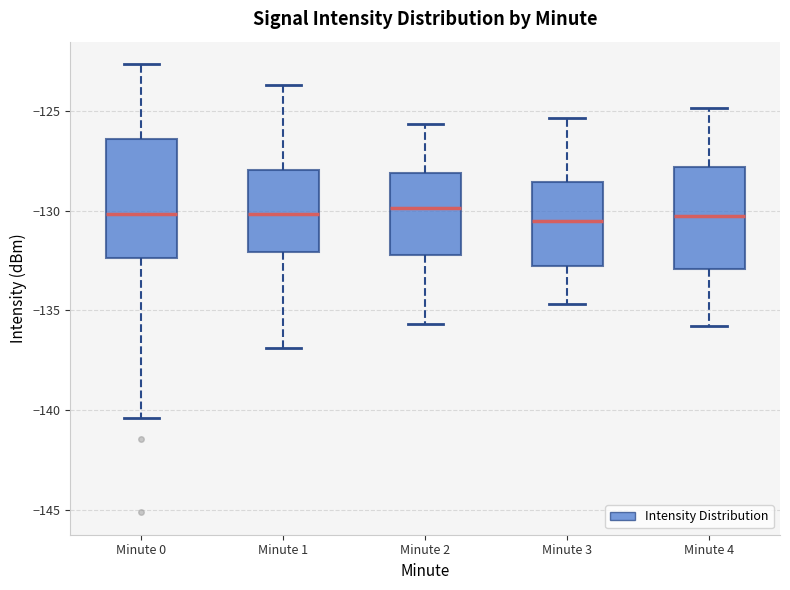

Comparing the boxes themselves (not the whiskers), which one is the tallest?

Minute 0